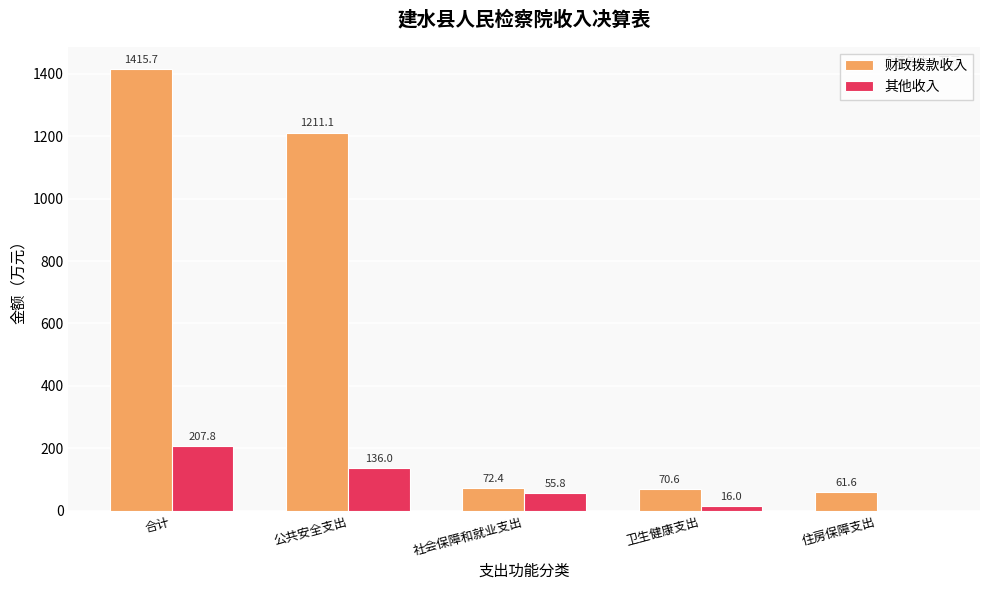

What value does the 其他收入 series have at 社会保障和就业支出?

55.8